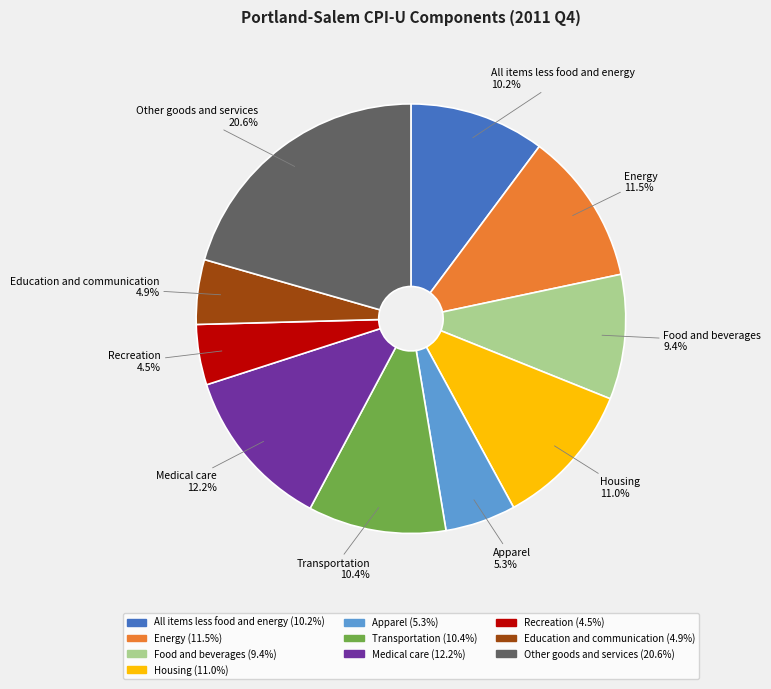

Which slice is the largest?

Other goods and services